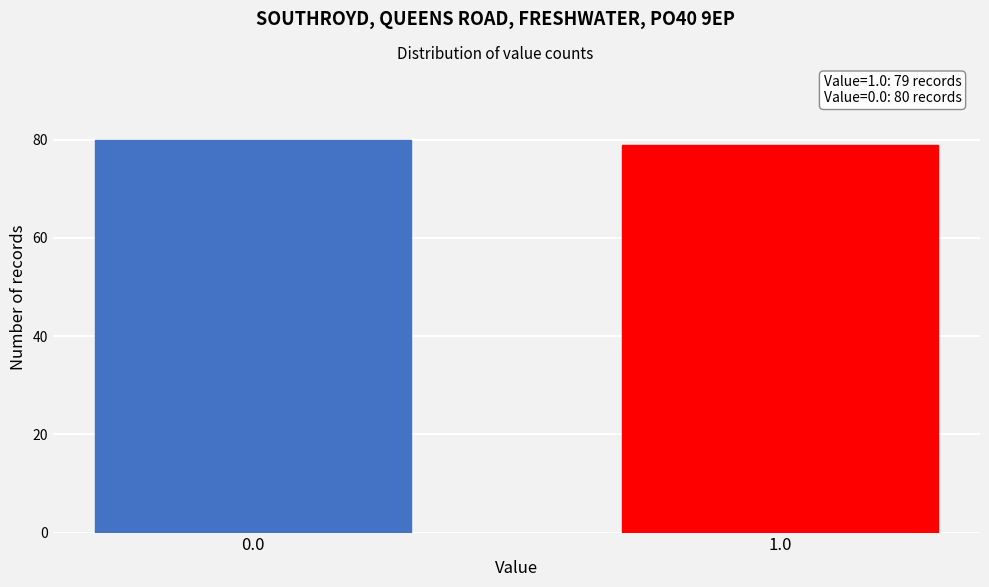

Reading right to left, transcribe all the data shown in this chart.

1.0=79	0.0=80